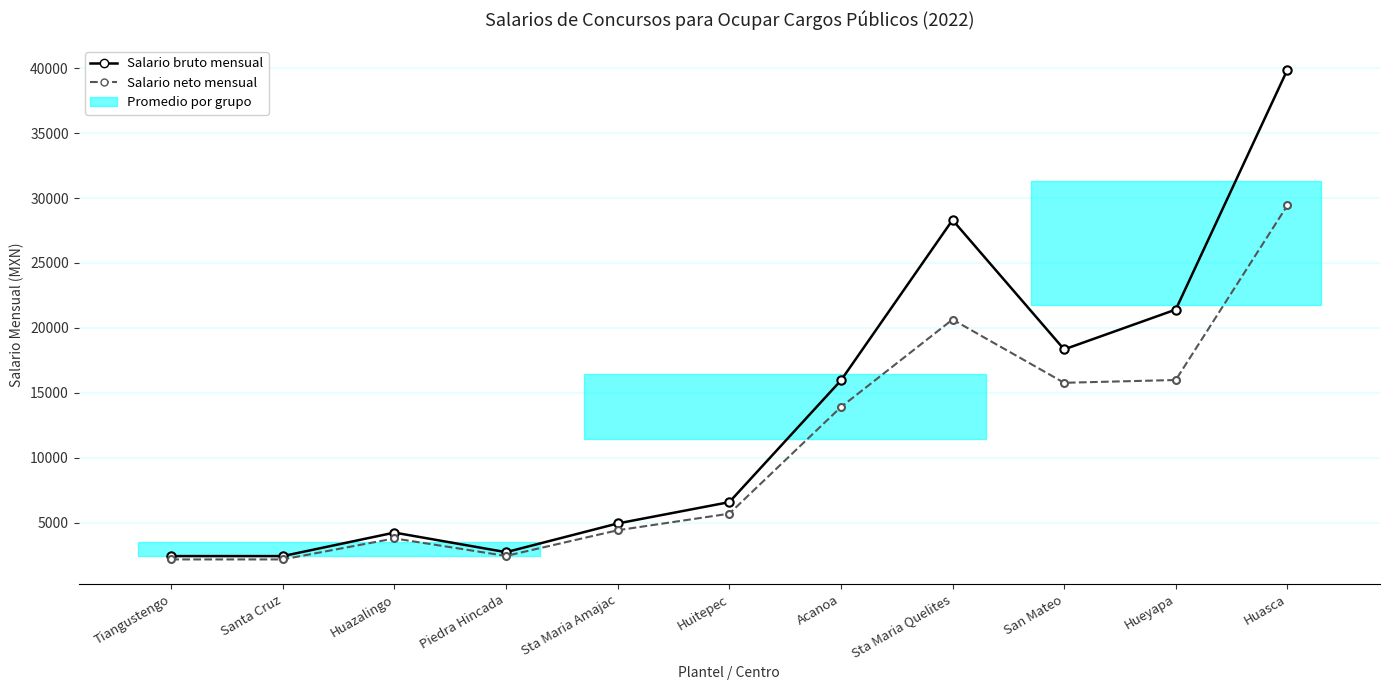

True or false: Salario bruto mensual has a value of 4929.6 at Sta Maria Amajac.

True